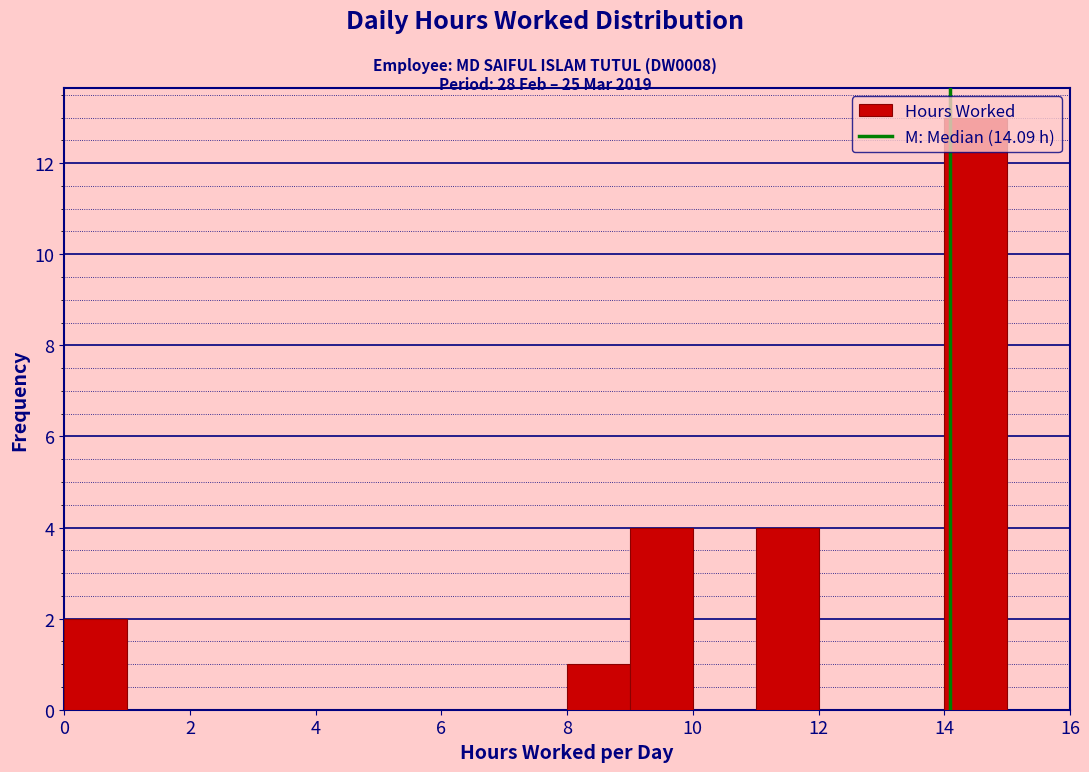

Reading left to right, transcribe this chart: for each bar, give the range it covers on the x-axis and its height. The values are not printed on the chart, so give them approximately, as read against the axis.

0 to 1: 2
1 to 2: 0
2 to 3: 0
3 to 4: 0
4 to 5: 0
5 to 6: 0
6 to 7: 0
7 to 8: 0
8 to 9: 1
9 to 10: 4
10 to 11: 0
11 to 12: 4
12 to 13: 0
13 to 14: 0
14 to 15: 13